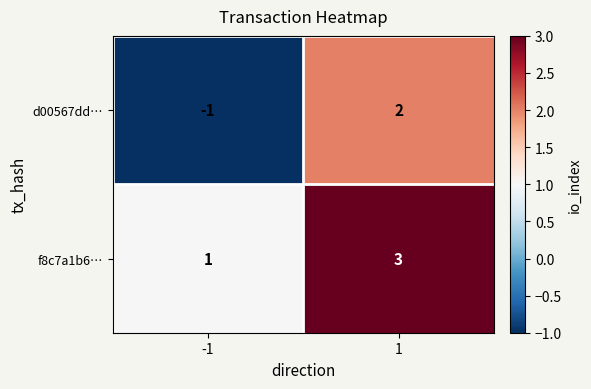

Reading left to right, transcribe all the data shown in this chart.

d00567dd…: -1=-1	1=2
f8c7a1b6…: -1=1	1=3